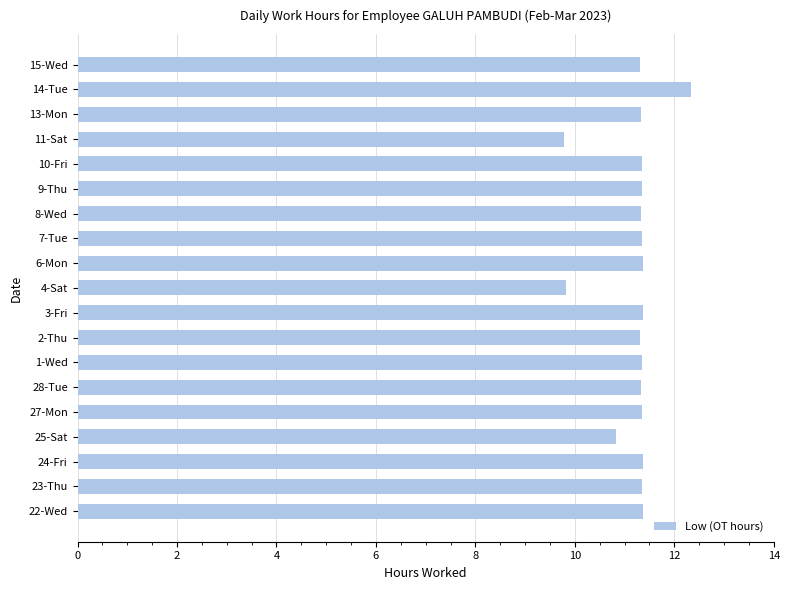

What is the difference between the maximum and minimum values?

2.5